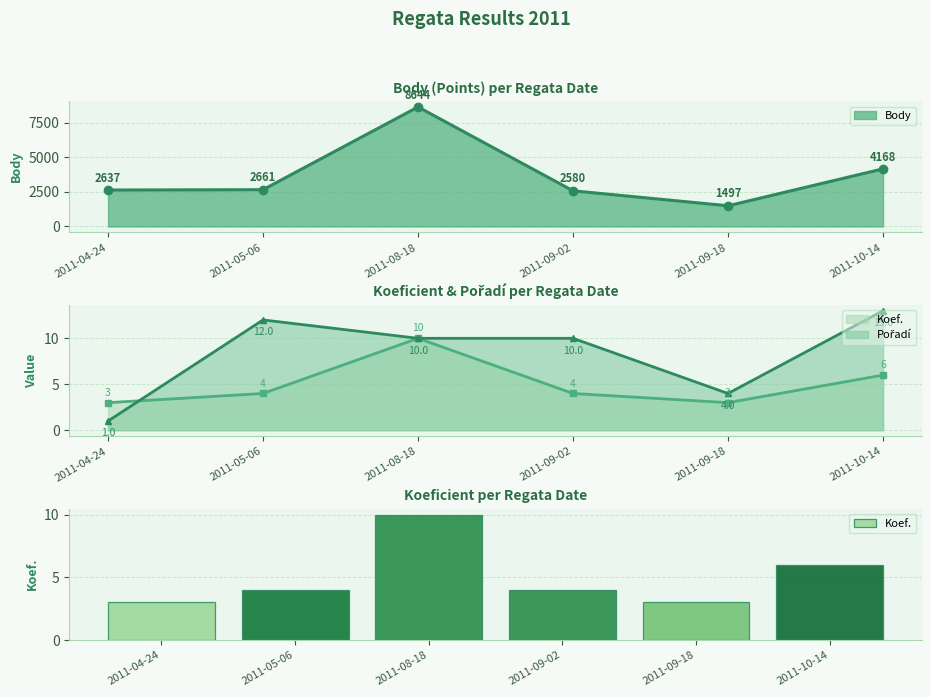

What is the difference between the maximum and second lowest values?

7